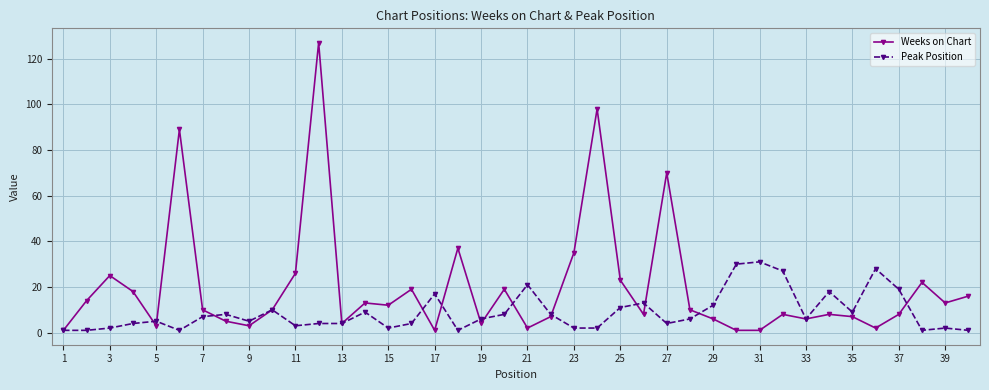

Reading right to left, transcribe all the data shown in this chart.

Weeks on Chart: 16	13	22	8	2	7	8	6	8	1	1	6	10	70	8	23	98	35	7	2	19	4	37	1	19	12	13	4	127	26	10	3	5	10	89	3	18	25	14	1
Peak Position: 1	2	1	19	28	9	18	6	27	31	30	12	6	4	13	11	2	2	8	21	8	6	1	17	4	2	9	4	4	3	10	5	8	7	1	5	4	2	1	1